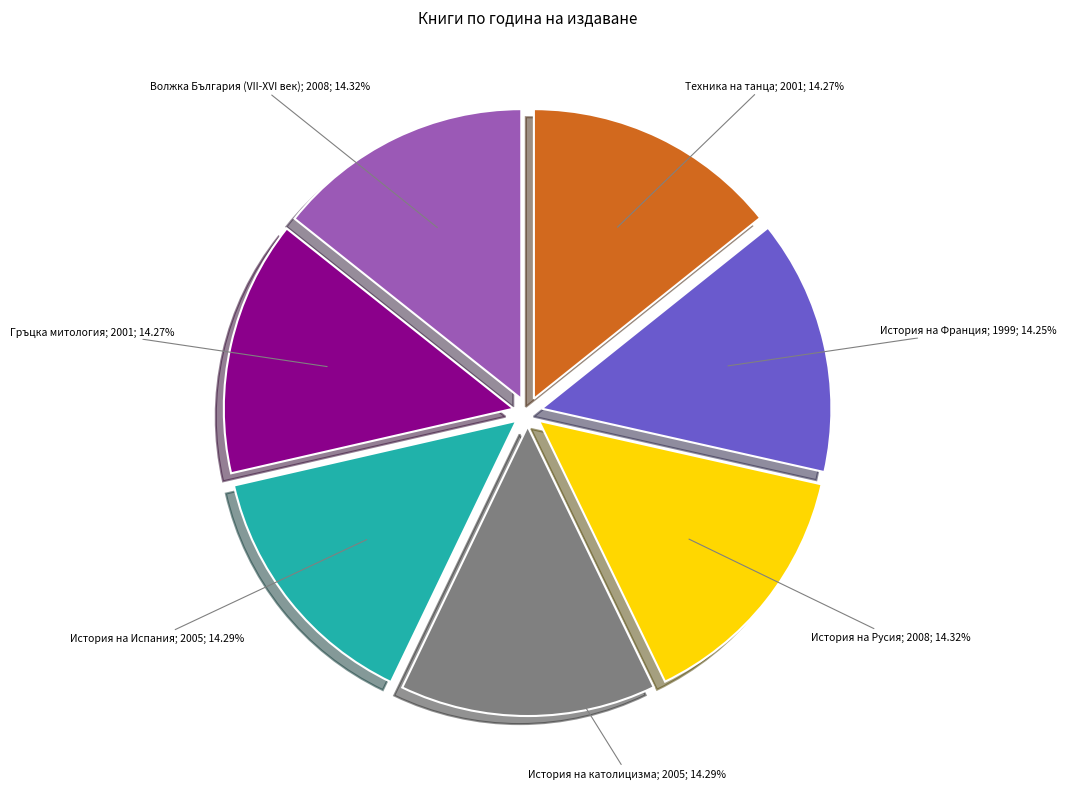

Is there any slice that represents more than half of the pie?

No